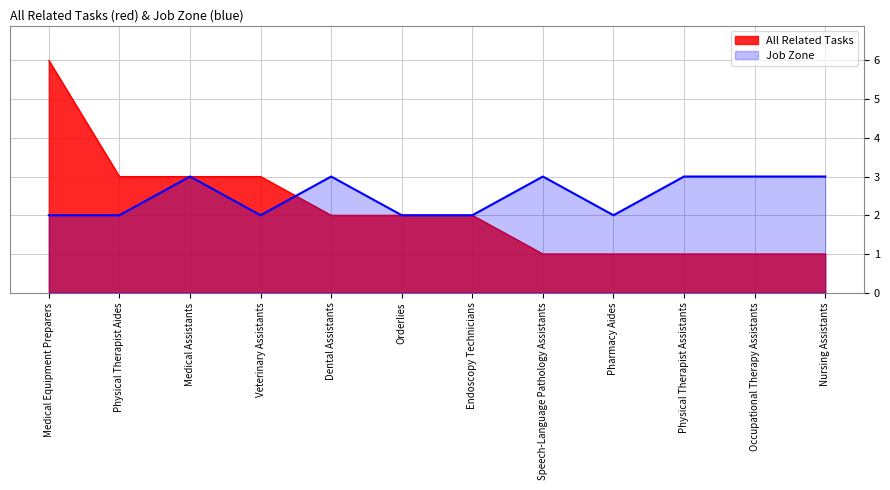

List the series in order of their overall mean, lowest first.

All Related Tasks, Job Zone